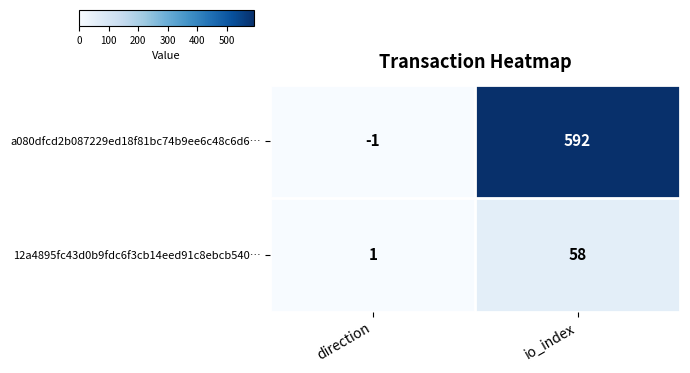

Reading left to right, list all the values displayed in this chart.

a080dfcd2b087229ed18f81bc74b9ee6c48c6d6…: direction=-1	io_index=592
12a4895fc43d0b9fdc6f3cb14eed91c8ebcb540…: direction=1	io_index=58